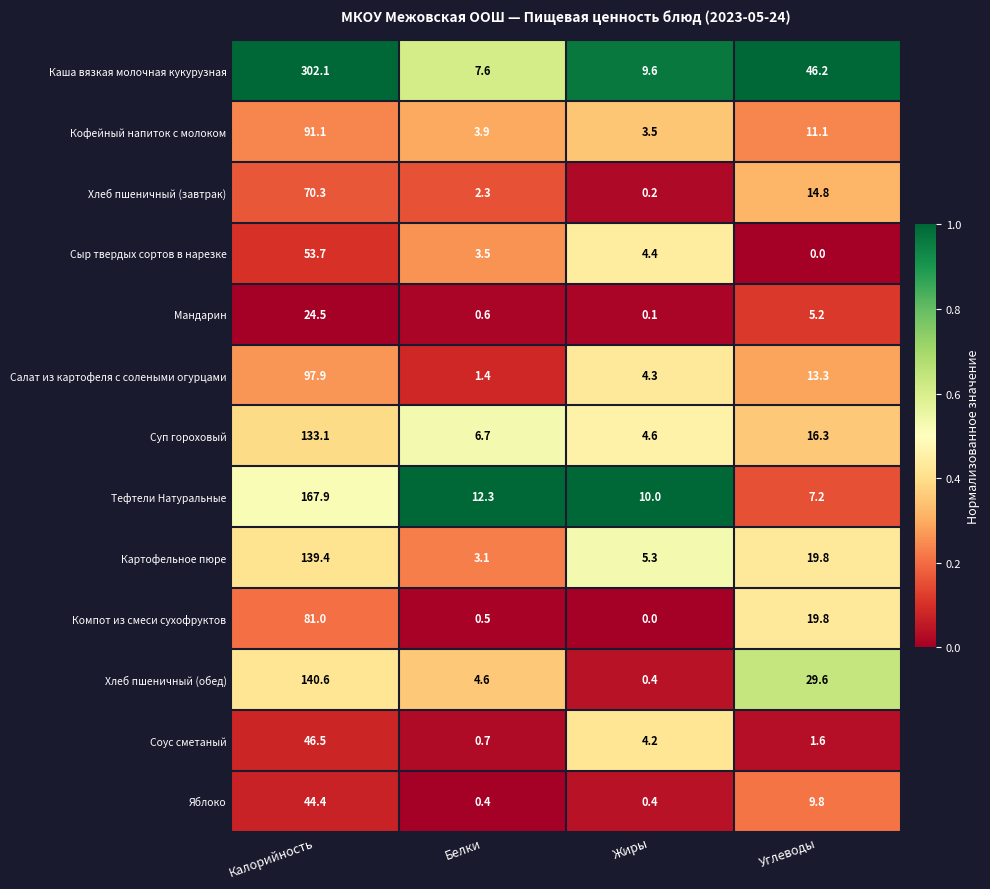

List the series in order of their peak value, lowest first.

Мандарин, Яблоко, Соус сметаный, Сыр твердых сортов в нарезке, Хлеб пшеничный (завтрак), Компот из смеси сухофруктов, Кофейный напиток с молоком, Салат из картофеля с солеными огурцами, Суп гороховый, Картофельное пюре, Хлеб пшеничный (обед), Тефтели Натуральные, Каша вязкая молочная кукурузная